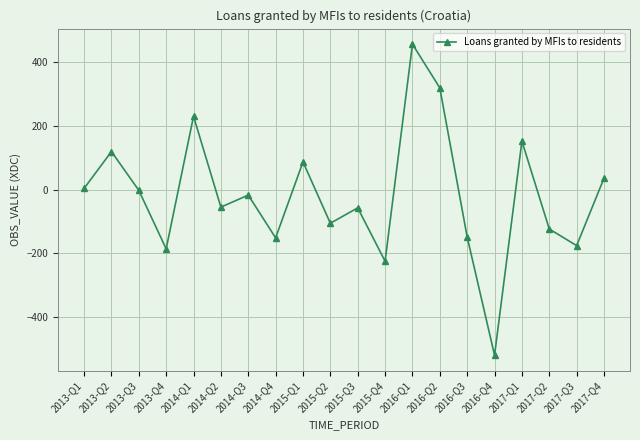

What is the sum of the values at 2014-Q1 and 2016-Q3?

81.5